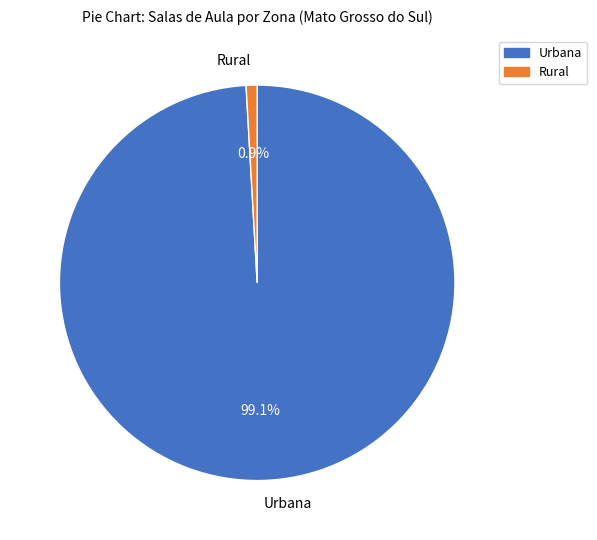

To the nearest percent, what is the average slice percentage?

50%